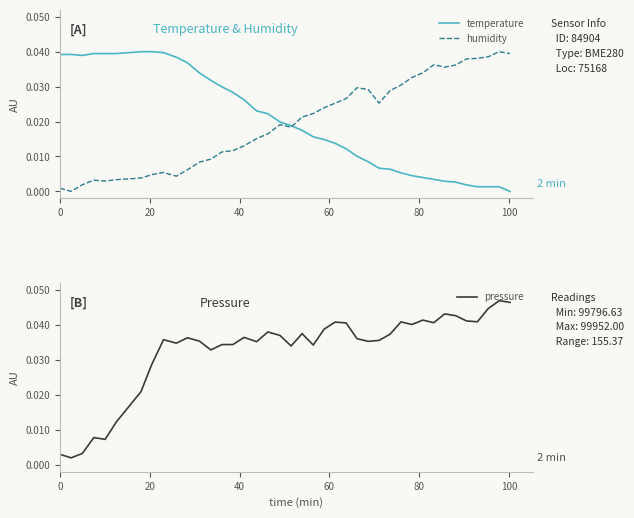

True or false: pressure and temperature intersect in this chart.

True